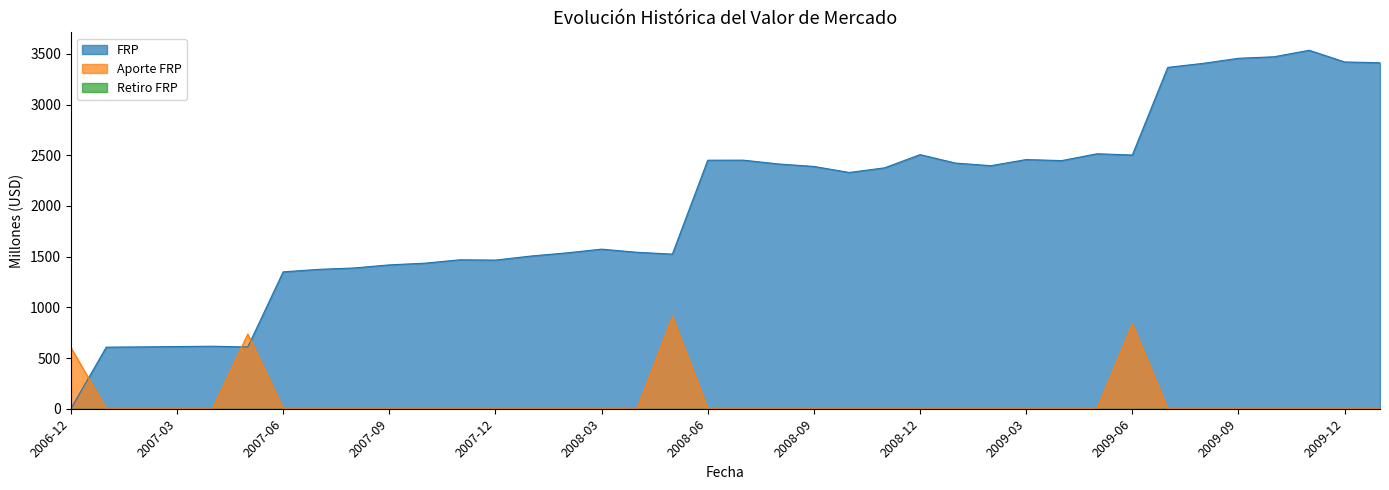

Between 2009-01 and 2009-11, which series saw the biggest shift?

FRP